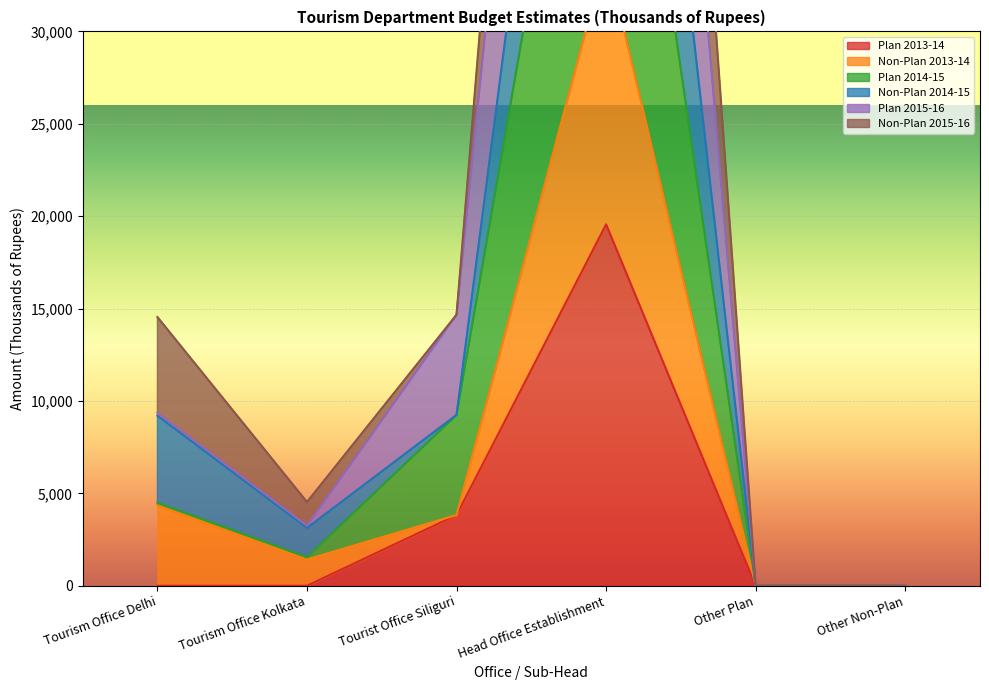

Is it true that Plan 2013-14 equals -11252 at Other Non-Plan?

False